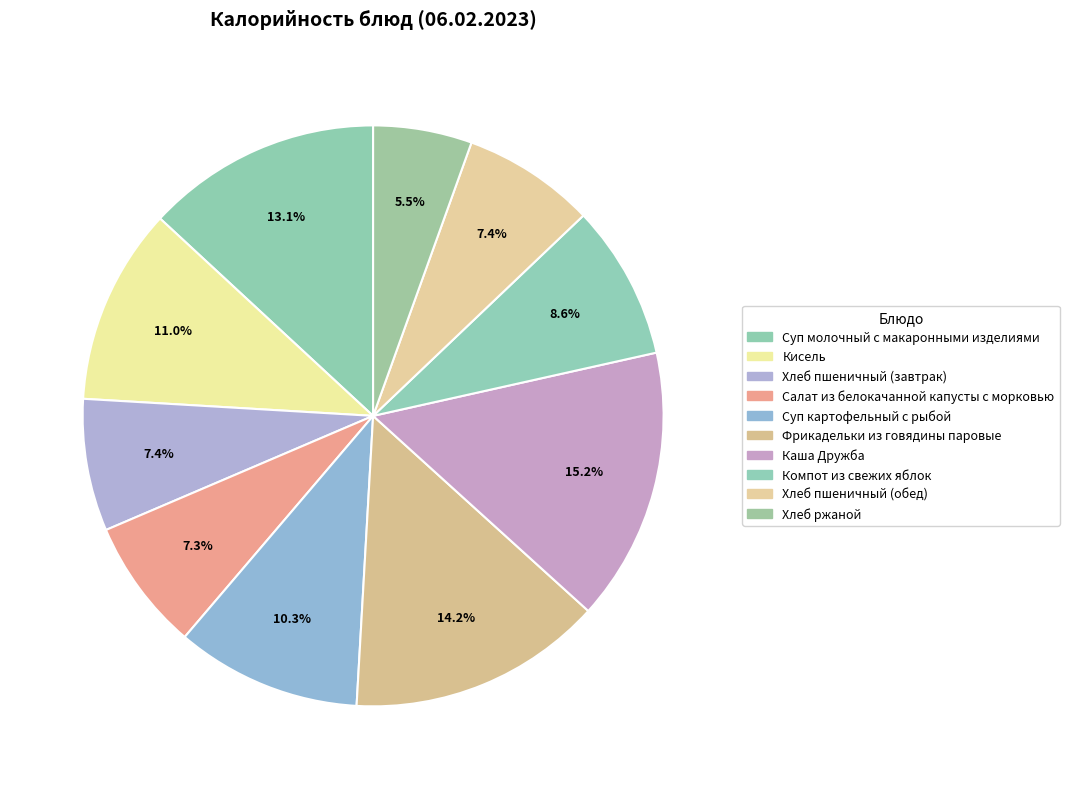

To the nearest percent, what is the difference between the Хлеб пшеничный (обед) and Фрикадельки из говядины паровые slice percentages?

7%